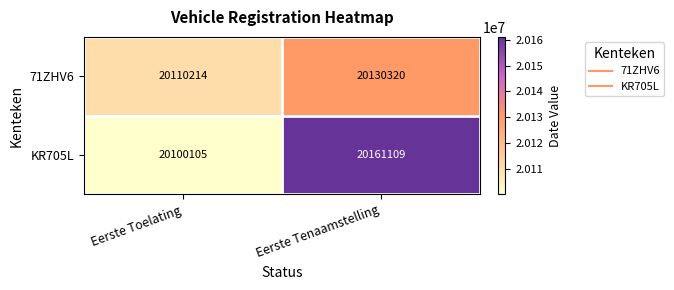

At which category does the chart reach its minimum across all series?

Eerste Toelating